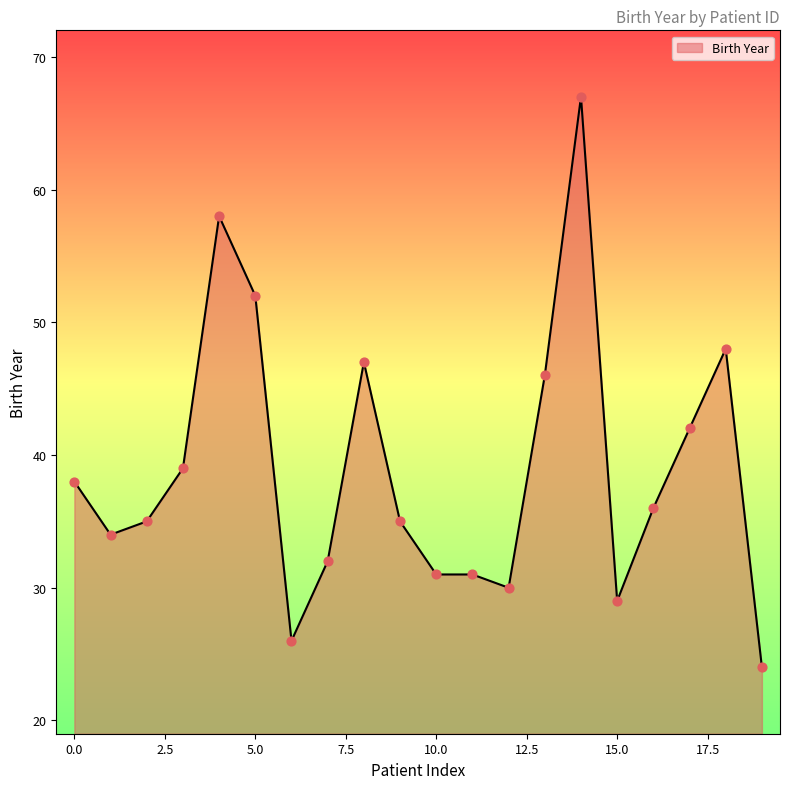

What is the minimum value shown in the chart?

24